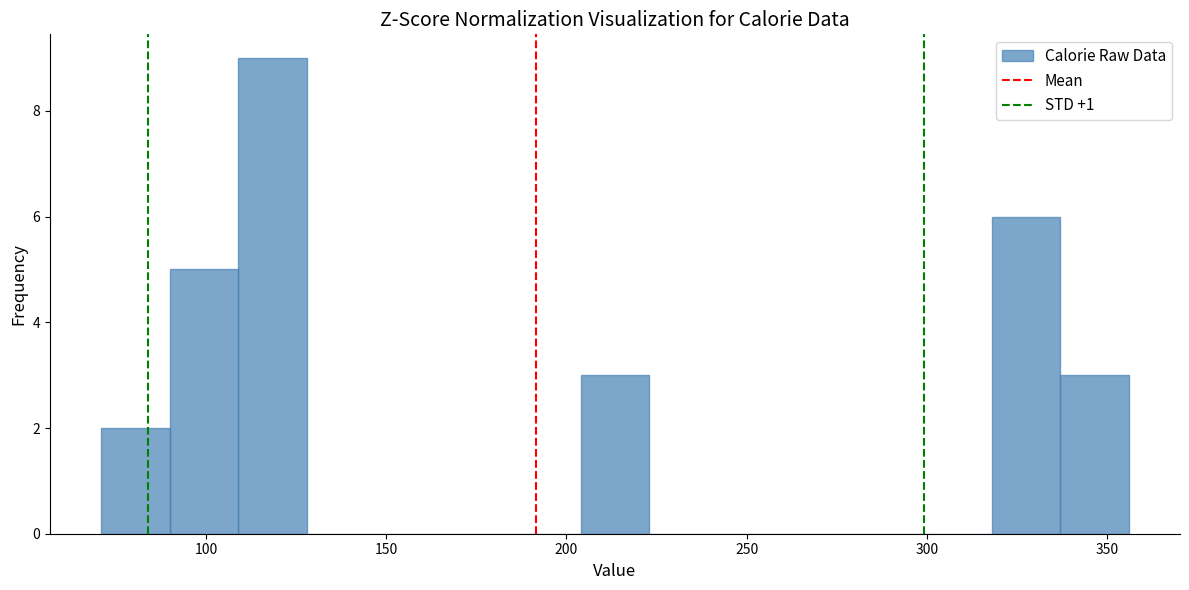

Read against the x-axis, roughly where is the centre of the tallest bar?

120